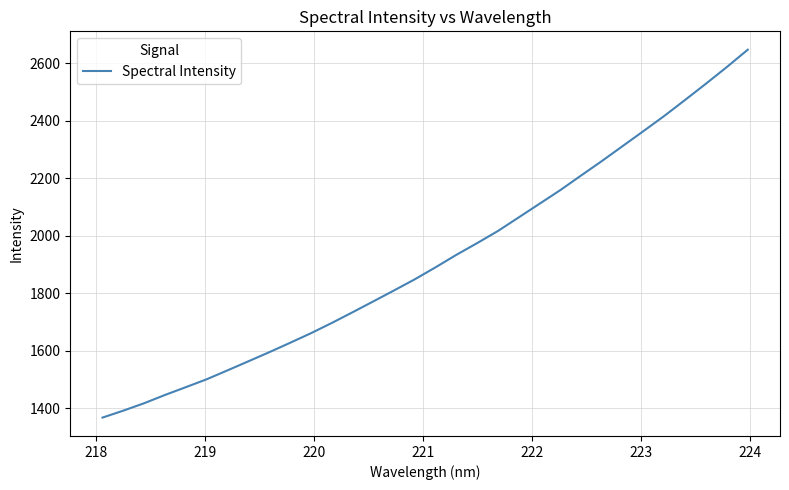

What is the minimum value shown in the chart?

1367.6